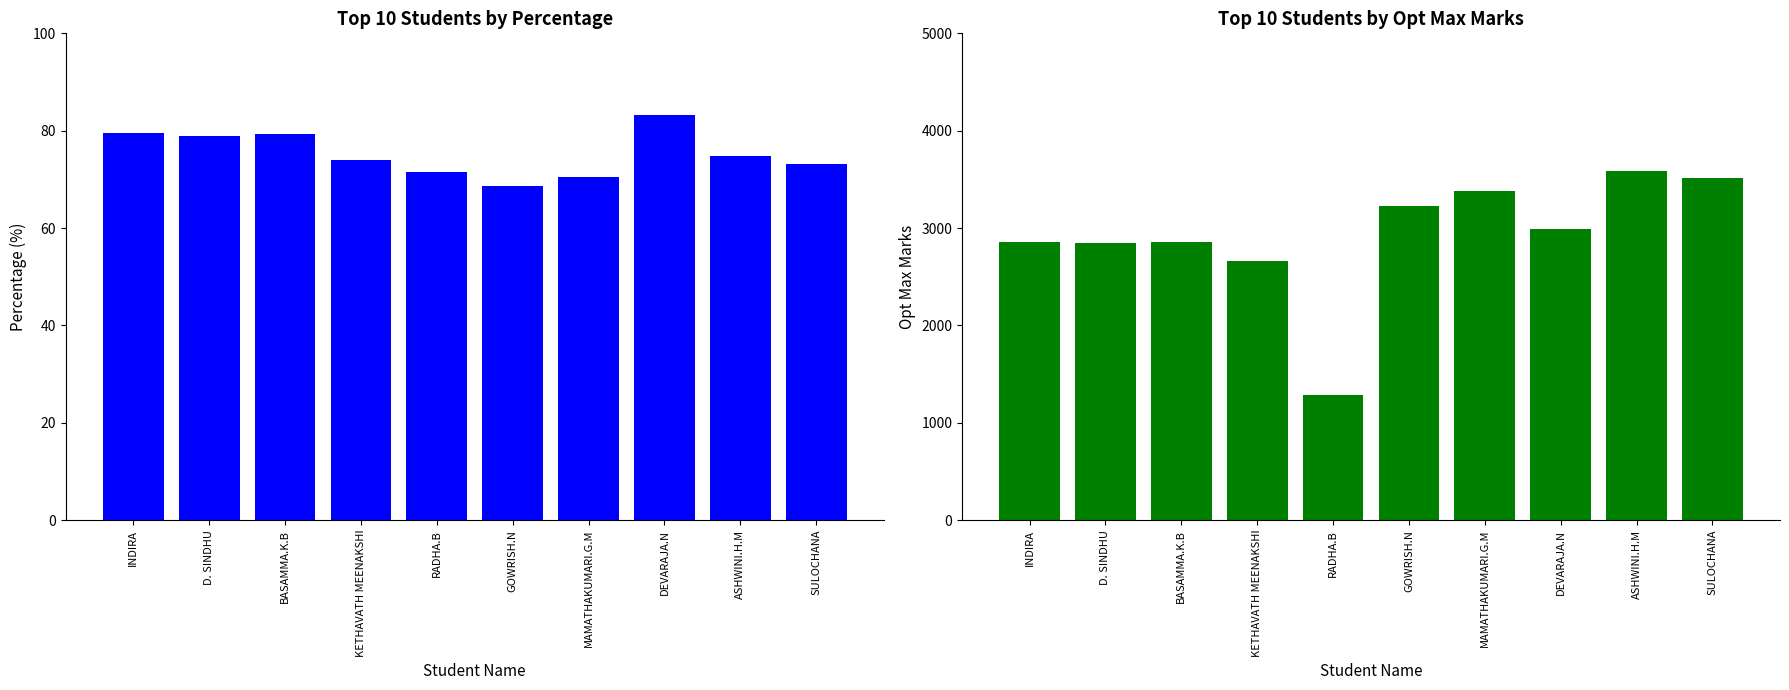

True or false: Opt Max has a value of 5497.5 at GOWRISH.N.

False